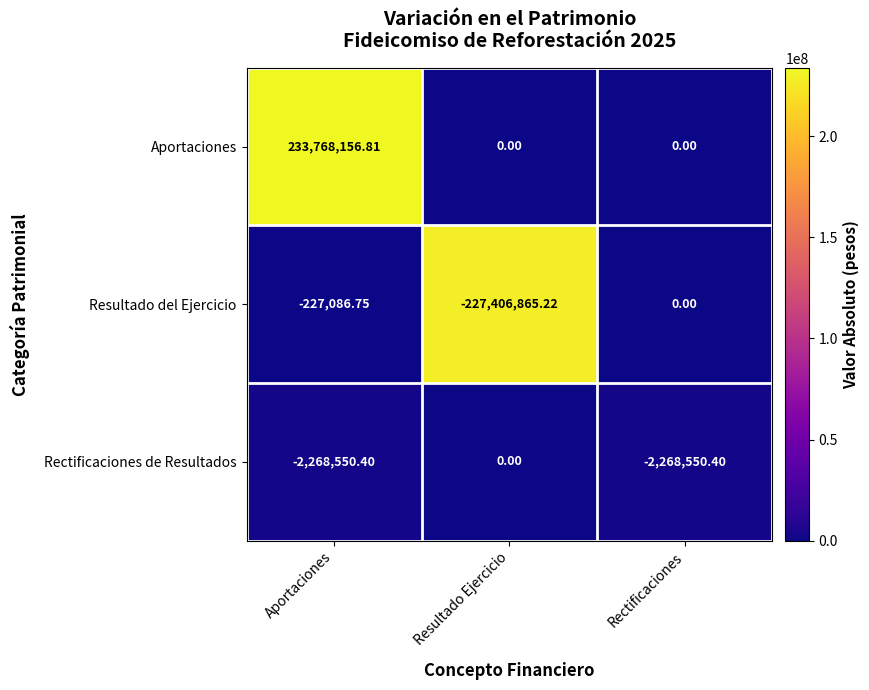

Which series has the largest total across all categories?

Aportaciones